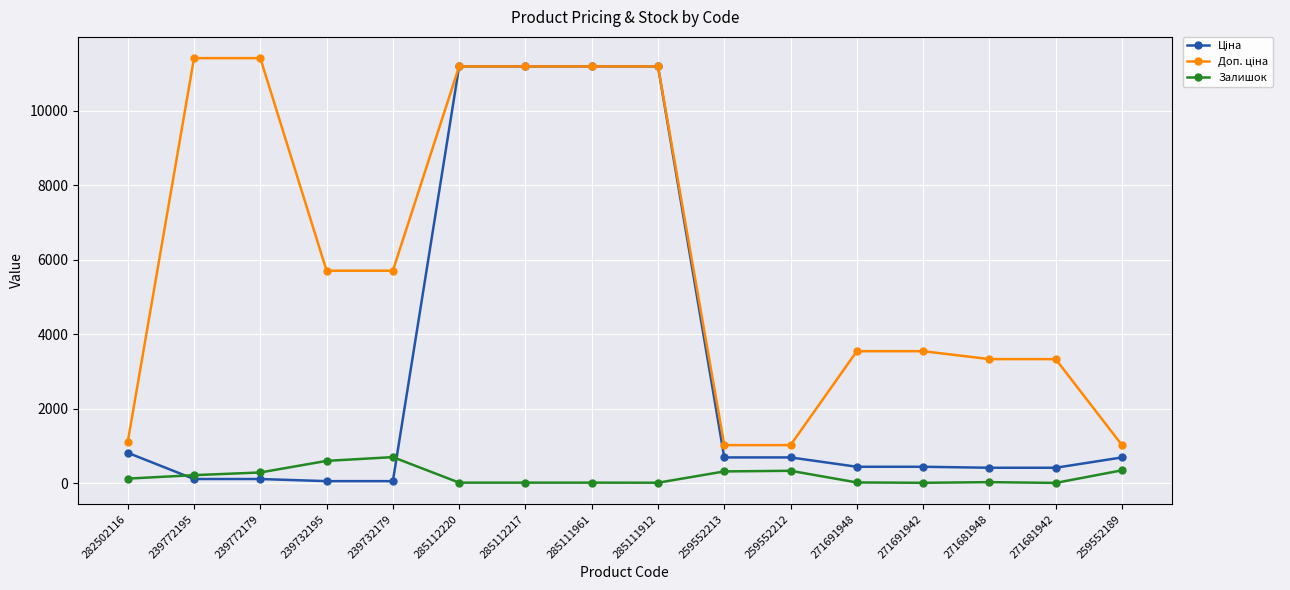

What is the spread (max minus min) of values at 259552189?

676.6